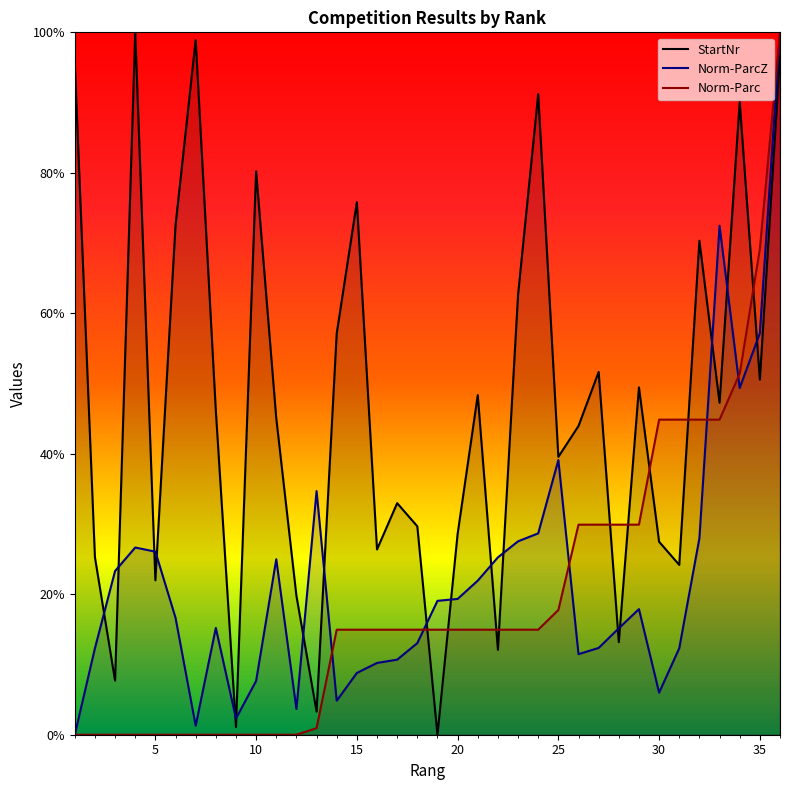

How many lines are shown in the chart?

3